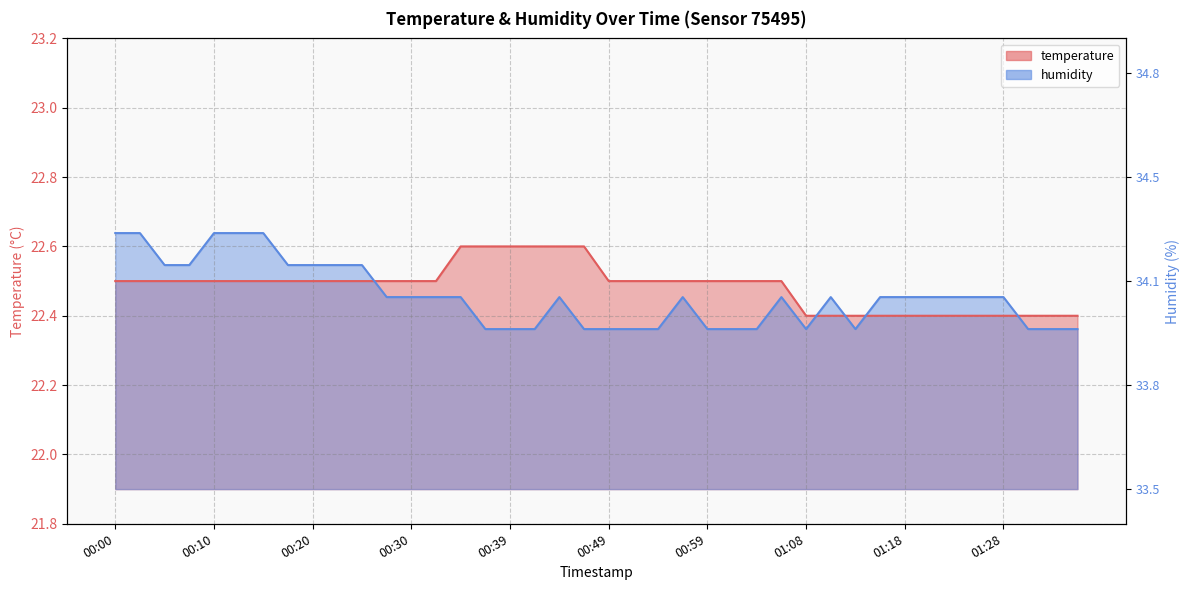

True or false: temperature and humidity cross at least once.

True